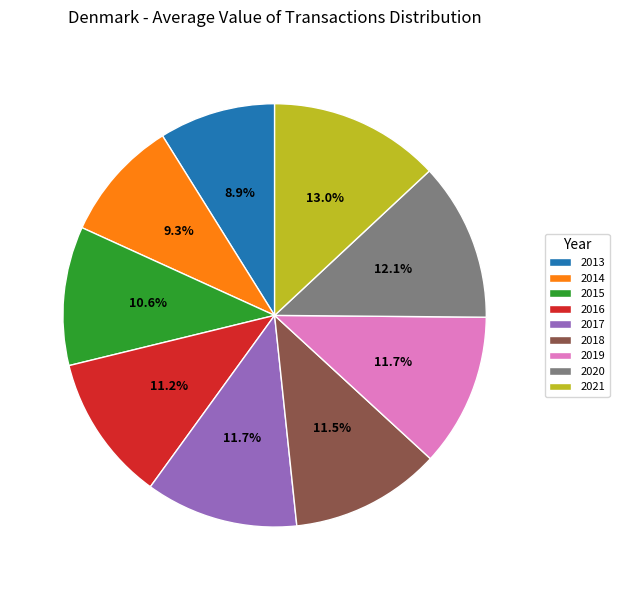

Between 2018 and 2014, which is larger?

2018